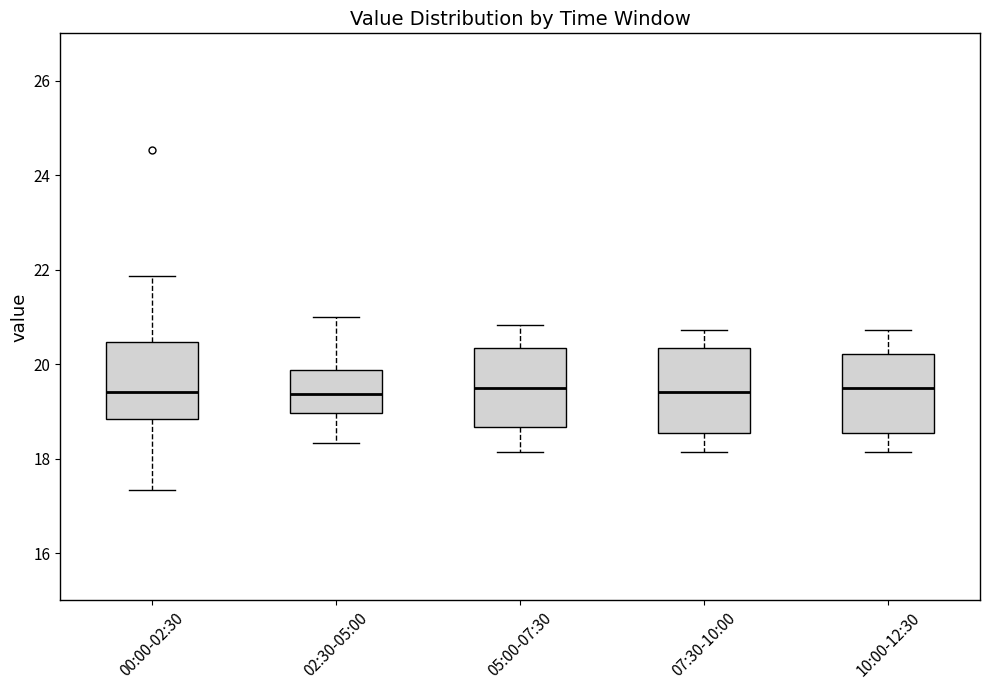

Reading left to right, read every box against the y-axis: the position of its median line, the range the box covers, and the ends of its whiskers. The values are not printed on the chart, so give them approximately, as read against the axis.

00:00-02:30: median 19.4, box 18.8 to 20.4, whiskers 17.4 to 21.8
02:30-05:00: median 19.4, box 19.0 to 19.8, whiskers 18.4 to 21.0
05:00-07:30: median 19.6, box 18.6 to 20.4, whiskers 18.2 to 20.8
07:30-10:00: median 19.4, box 18.6 to 20.4, whiskers 18.2 to 20.8
10:00-12:30: median 19.6, box 18.6 to 20.2, whiskers 18.2 to 20.8